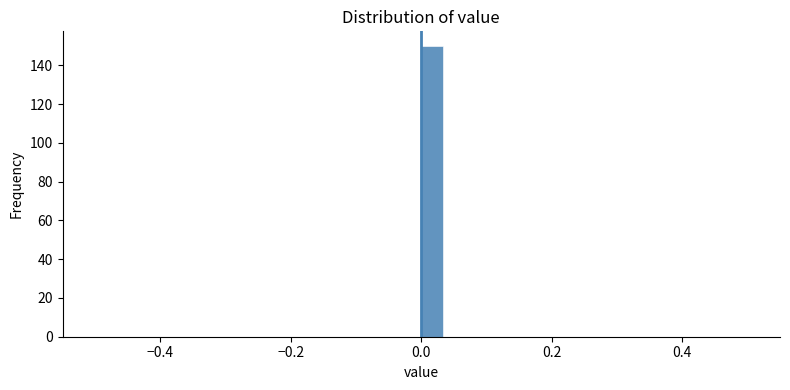

Read against the x-axis, roughly where is the centre of the tallest bar?

0.02